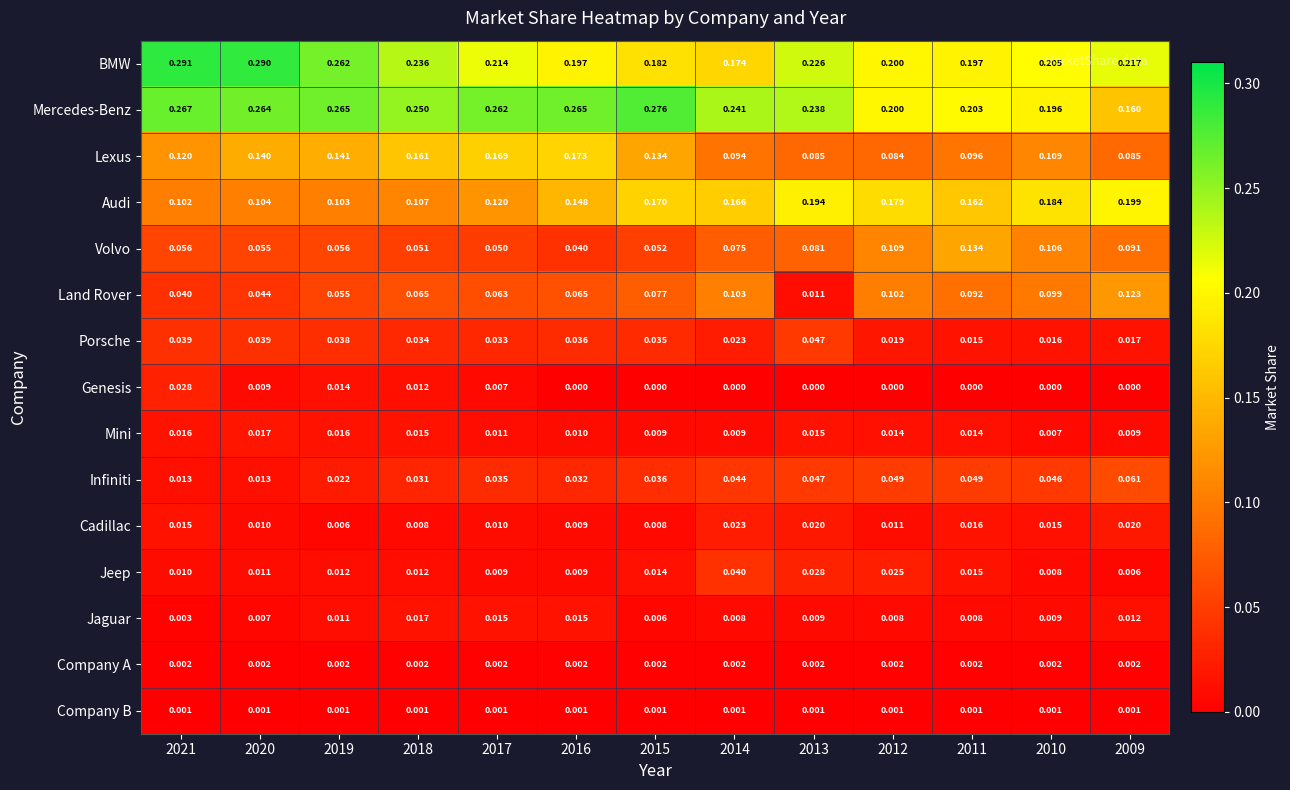

Rank the series at 2020 from lowest to highest value.

Company B, Company A, Jaguar, Genesis, Cadillac, Jeep, Infiniti, Mini, Porsche, Land Rover, Volvo, Audi, Lexus, Mercedes-Benz, BMW